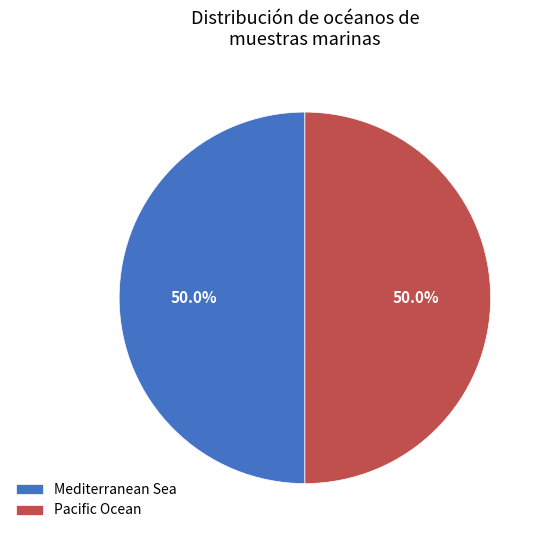

The Mediterranean Sea slice represents 50% of the pie. True or false?

True